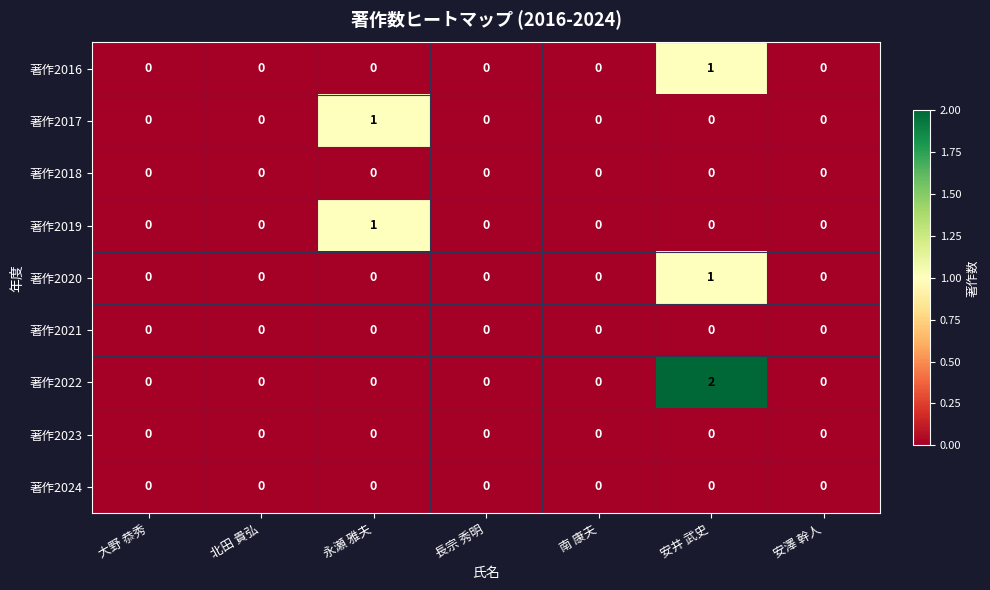

At which category is the sum across all series the highest?

安井 武史